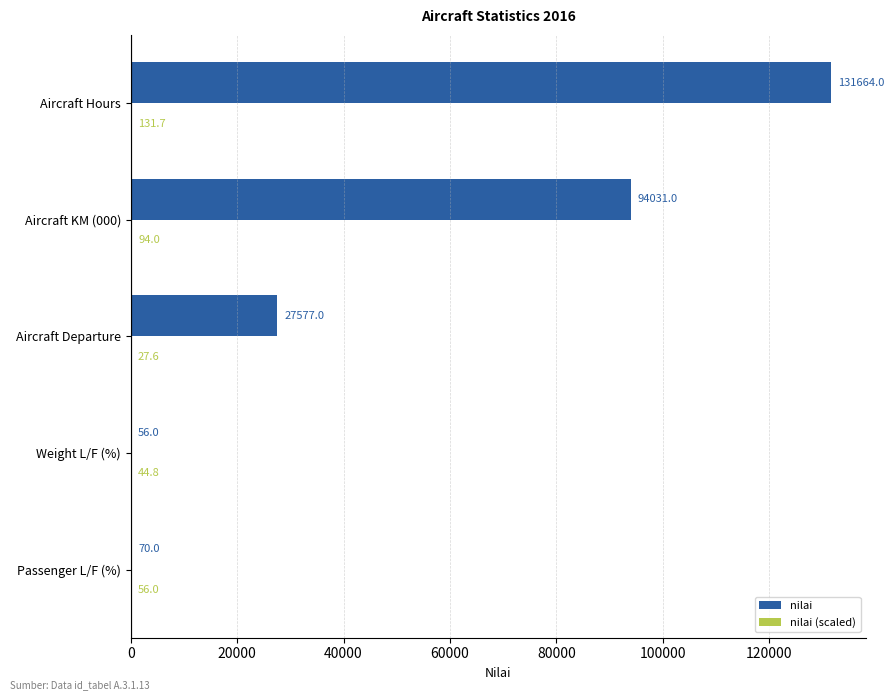

True or false: nilai has a value of 200059.4 at Aircraft Hours.

False